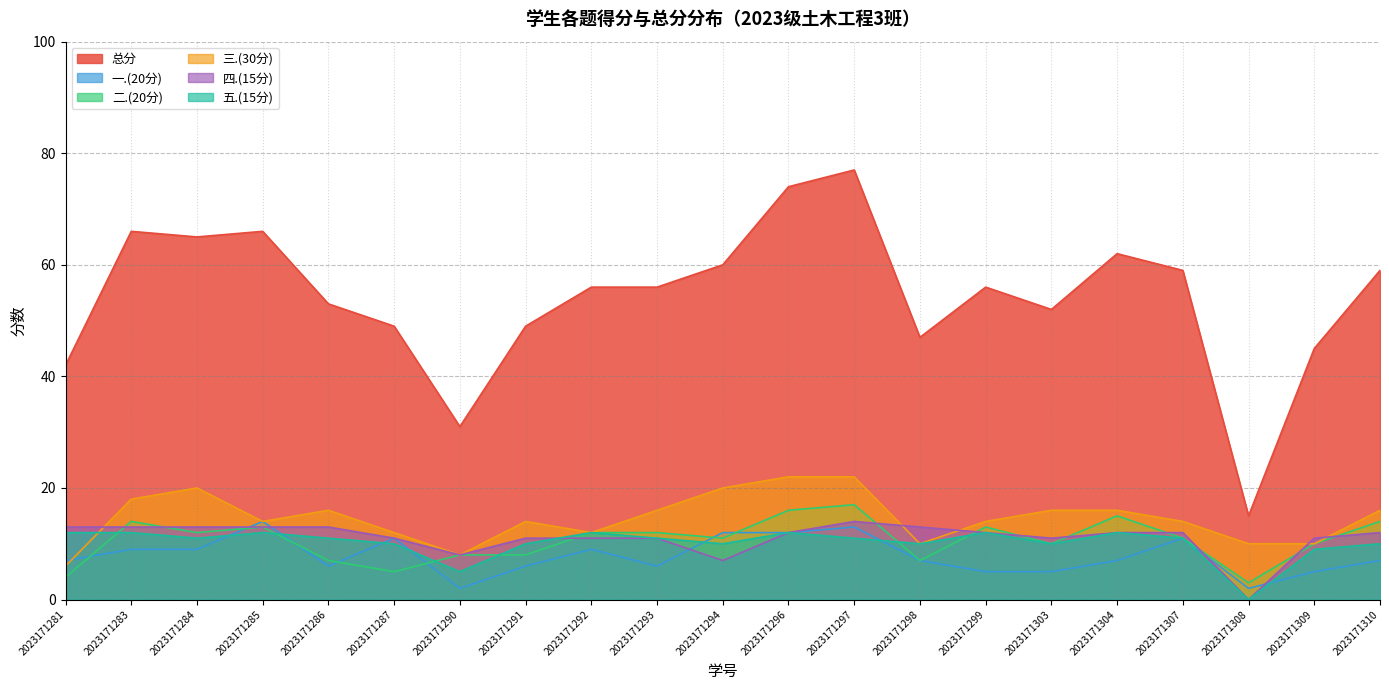

What is the maximum value for 二.(20分)?

17